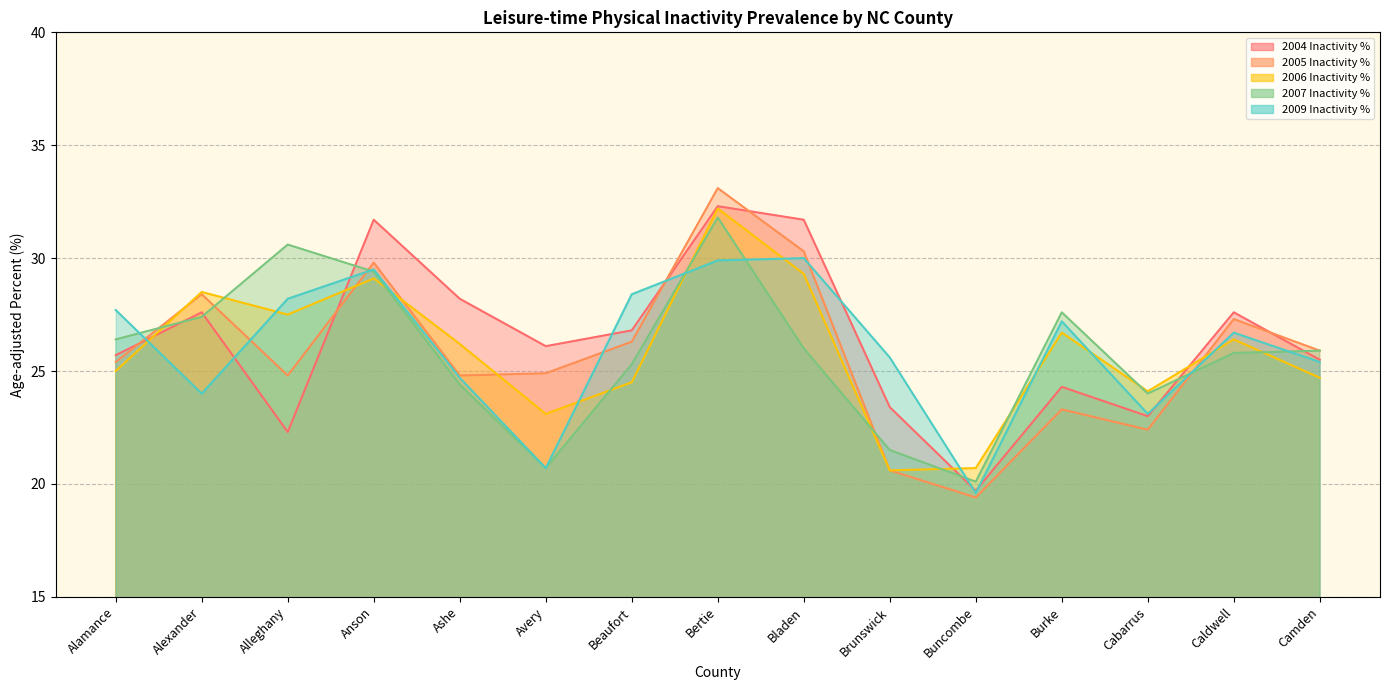

What is the value of the 2006 Inactivity % point at the 12th from the left?

26.7